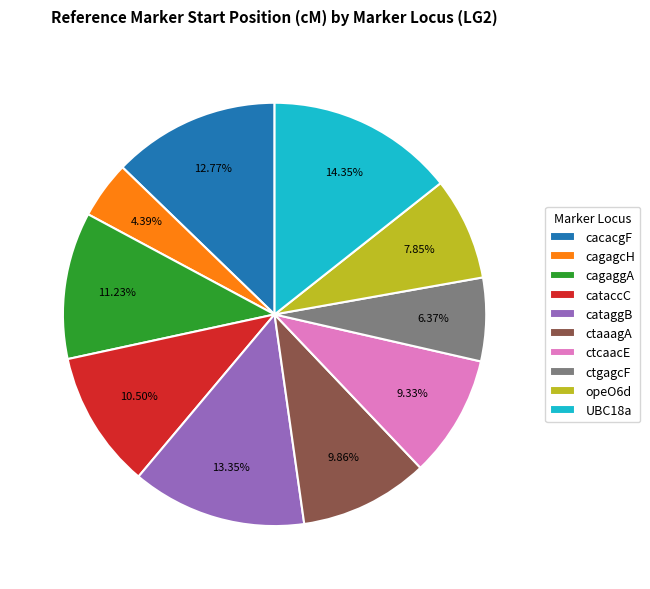

What is the smallest slice in the pie chart?

cagagcH